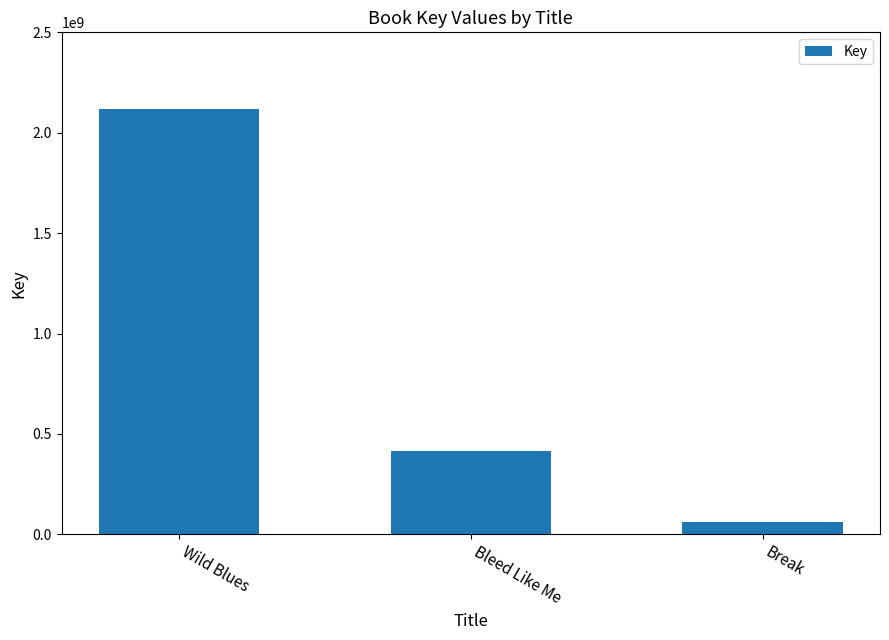

The value at Wild Blues is 2117111580. True or false?

True